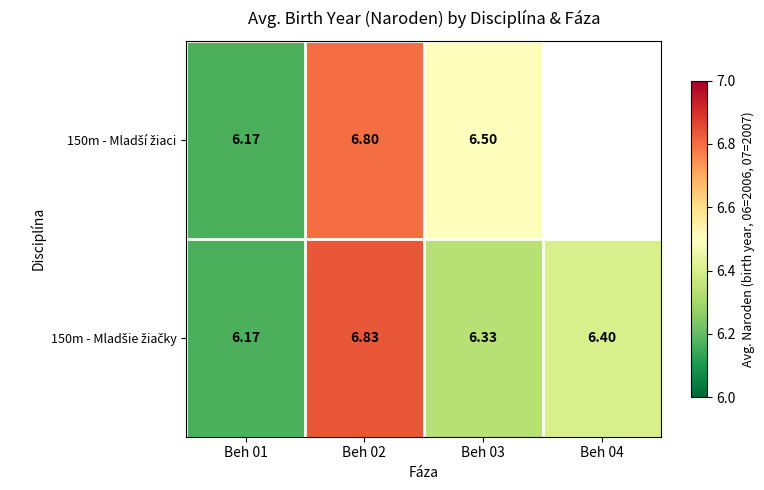

How many series are shown in this chart?

2